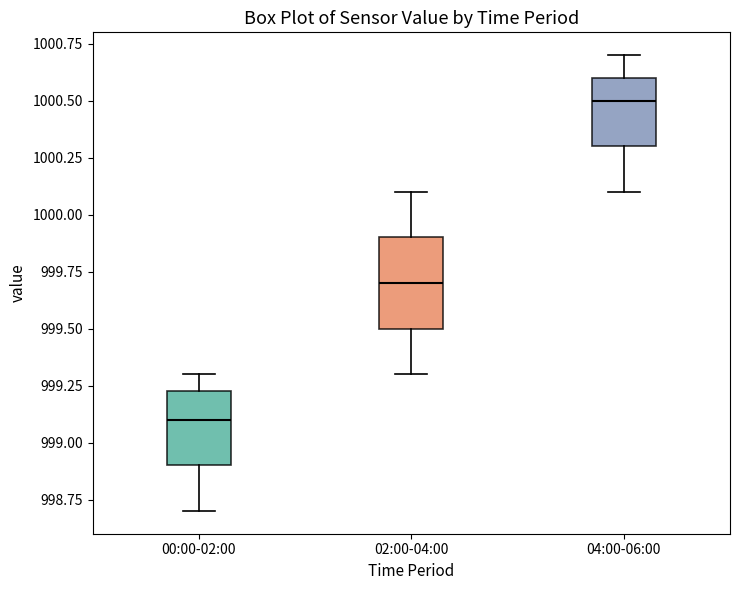

Reading left to right, read every box against the y-axis: the position of its median line, the range the box covers, and the ends of its whiskers. The values are not printed on the chart, so give them approximately, as read against the axis.

00:00-02:00: median 999.10, box 998.90 to 999.25, whiskers 998.70 to 999.30
02:00-04:00: median 999.70, box 999.50 to 999.90, whiskers 999.30 to 1000.10
04:00-06:00: median 1000.50, box 1000.30 to 1000.60, whiskers 1000.10 to 1000.70